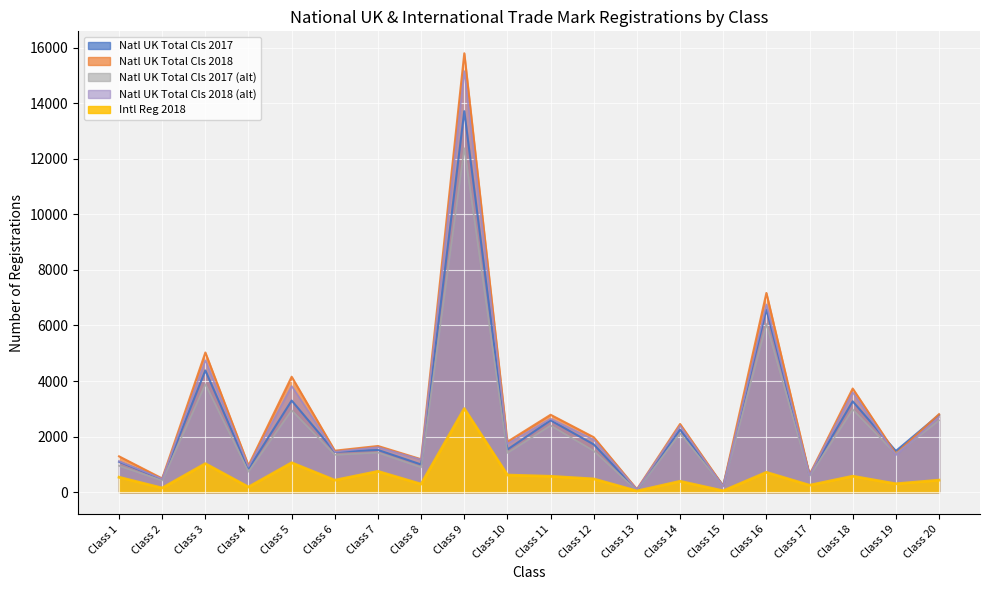

In Intl Reg 2018, how many points are higher than both neighbors (excluding endpoints)?

7